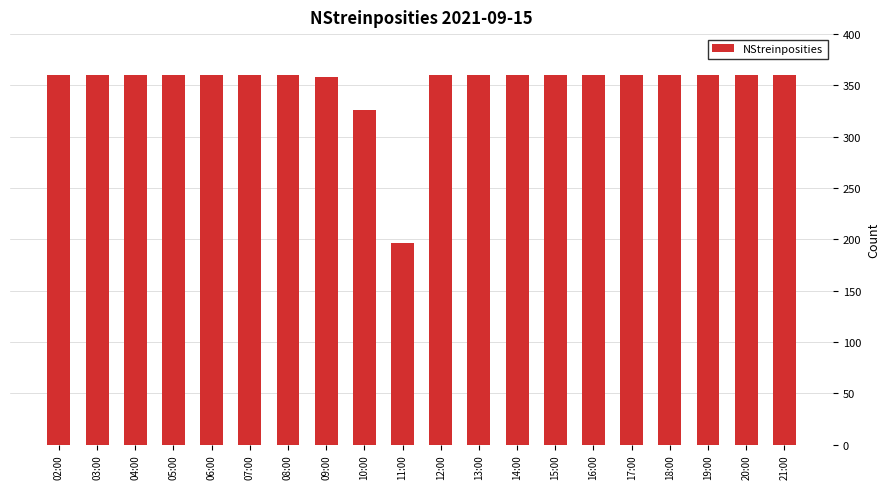

Which category has the lowest value across all series?

11:00